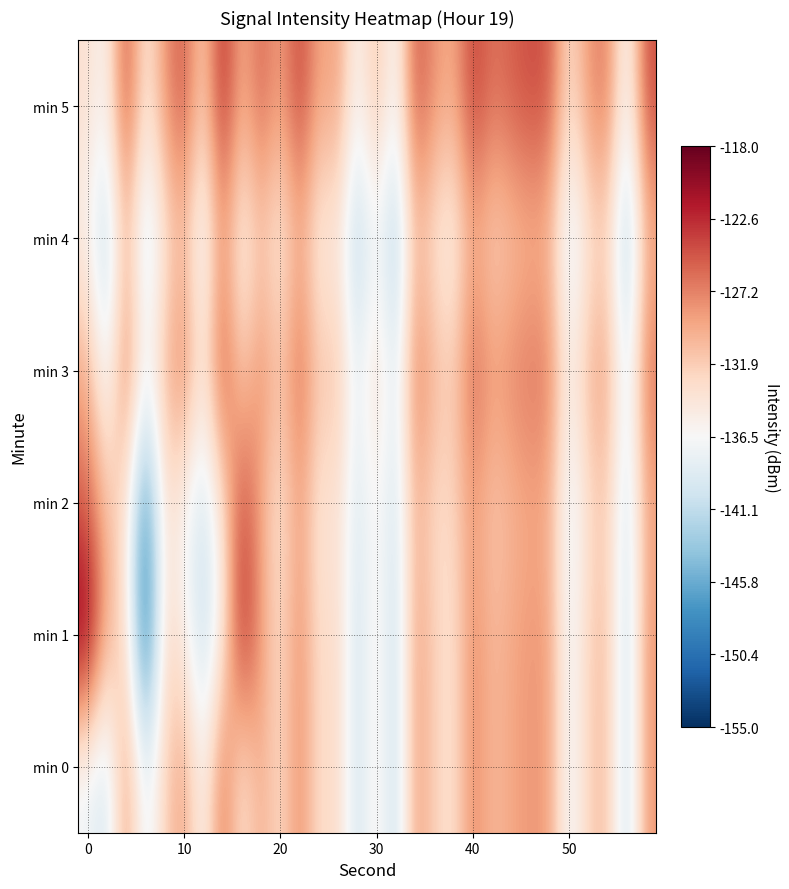

Rank the series by their maximum value, from highest to lowest.

min 1, min 5, min 2, min 3, min 0, min 4